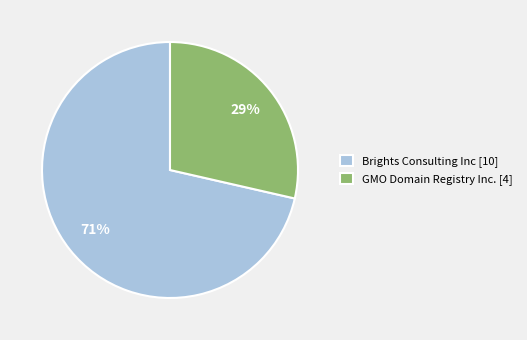

Combined, do Brights Consulting Inc [10] and GMO Domain Registry Inc. [4] account for over 50%?

Yes